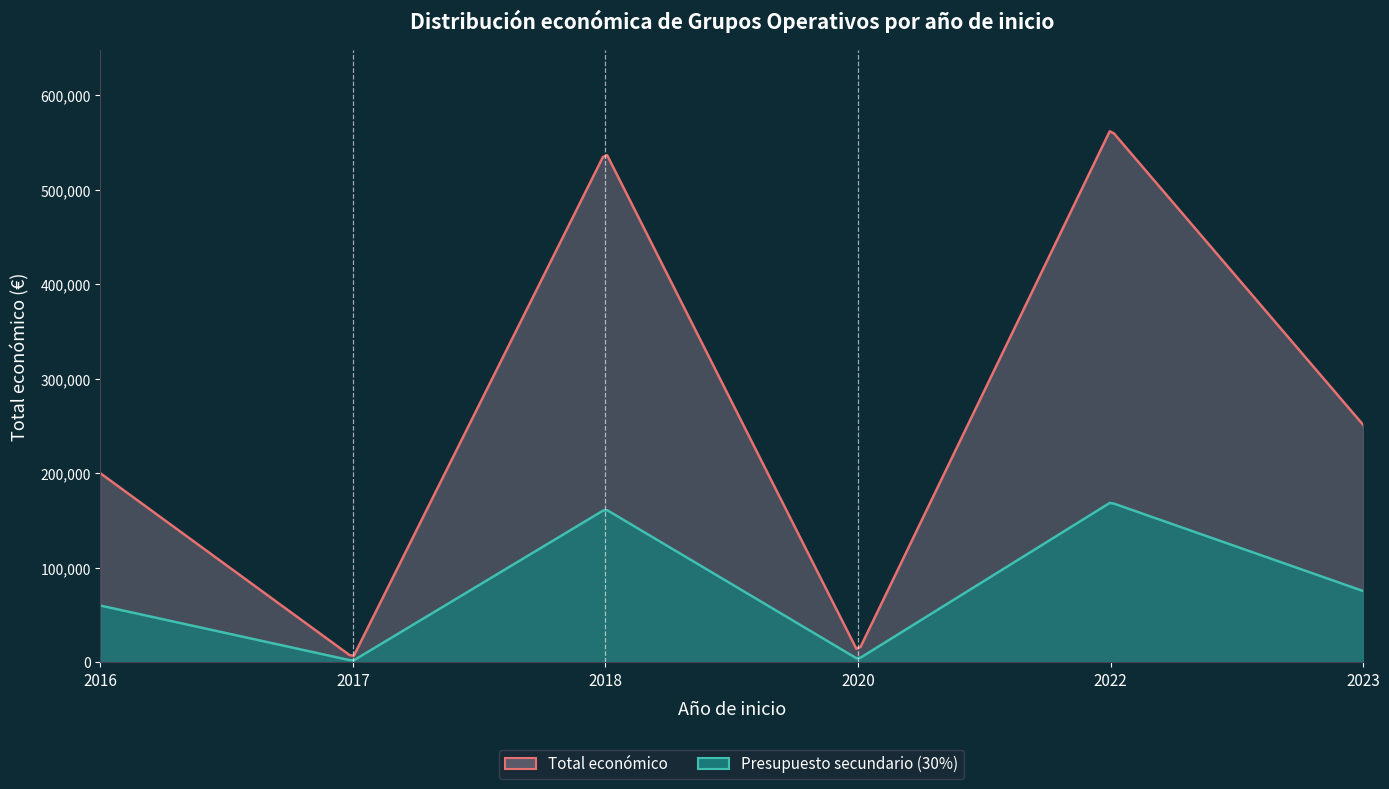

What is the average value?

261790